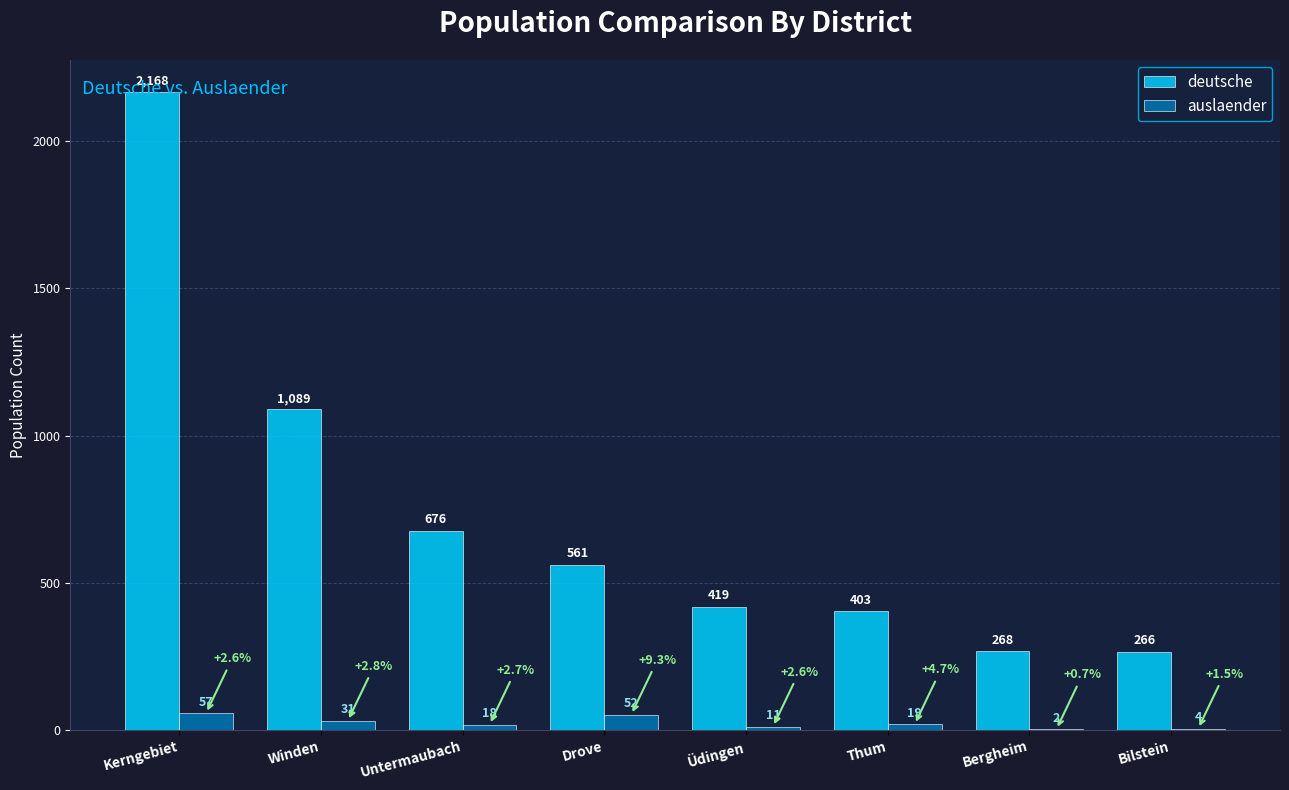

What is the maximum value shown in the chart?

2168